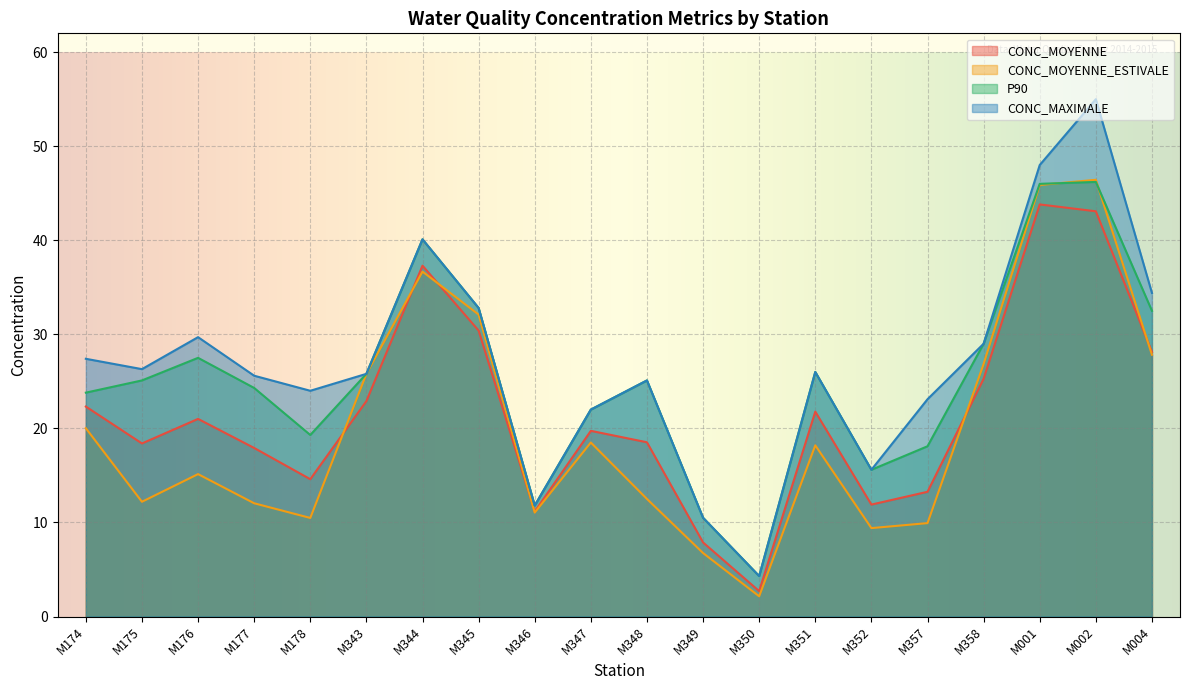

What is the minimum value for CONC_MAXIMALE?

4.3